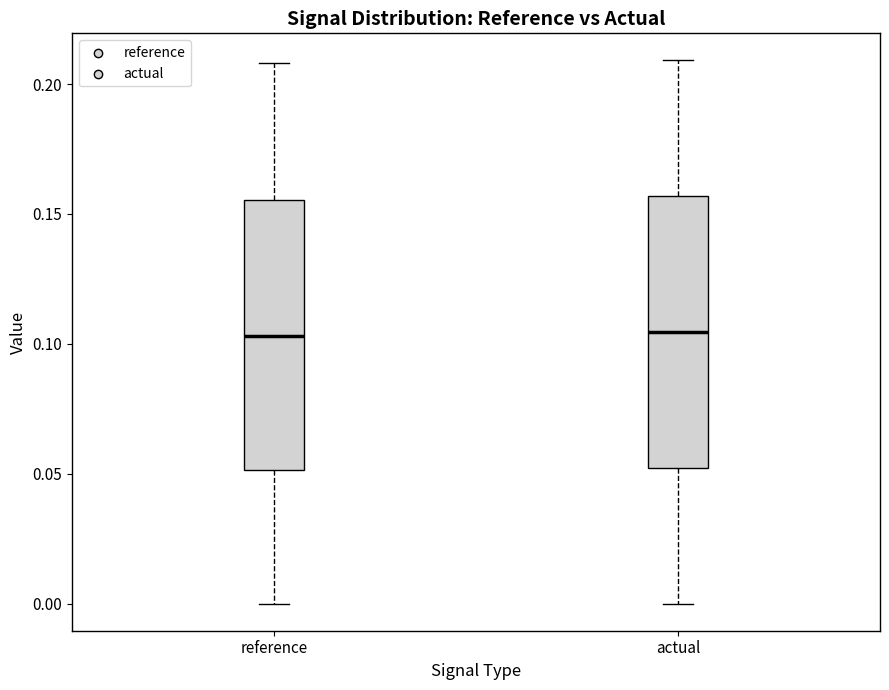

Reading left to right, transcribe this box plot: for each box, give where its median line is, the range the box spans, and where its two whiskers end, as read against the y-axis. The values are not printed on the chart, so give them approximately, as read against the axis.

reference: median 0.105, box 0.050 to 0.155, whiskers 0.000 to 0.210
actual: median 0.105, box 0.050 to 0.155, whiskers 0.000 to 0.210